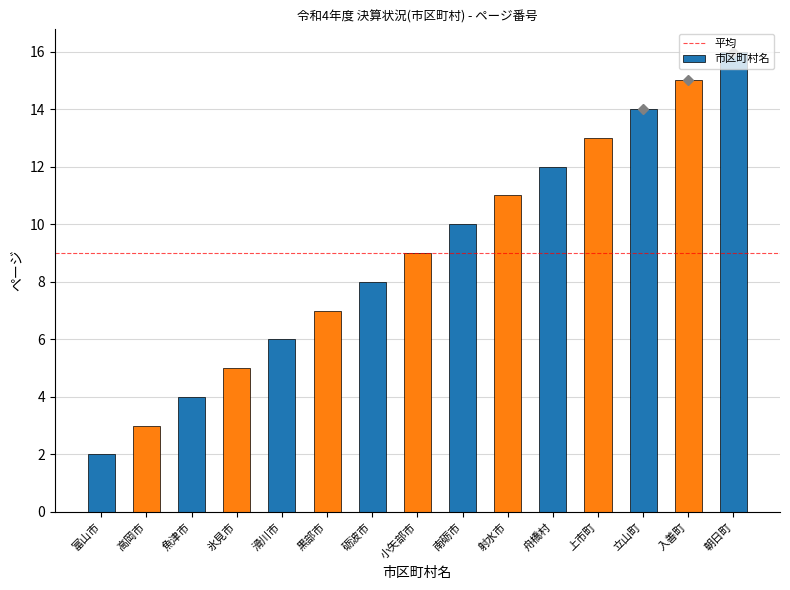

List the labels in order of value, smallest first.

富山市, 高岡市, 魚津市, 氷見市, 滑川市, 黒部市, 砺波市, 小矢部市, 南砺市, 射水市, 舟橋村, 上市町, 立山町, 入善町, 朝日町